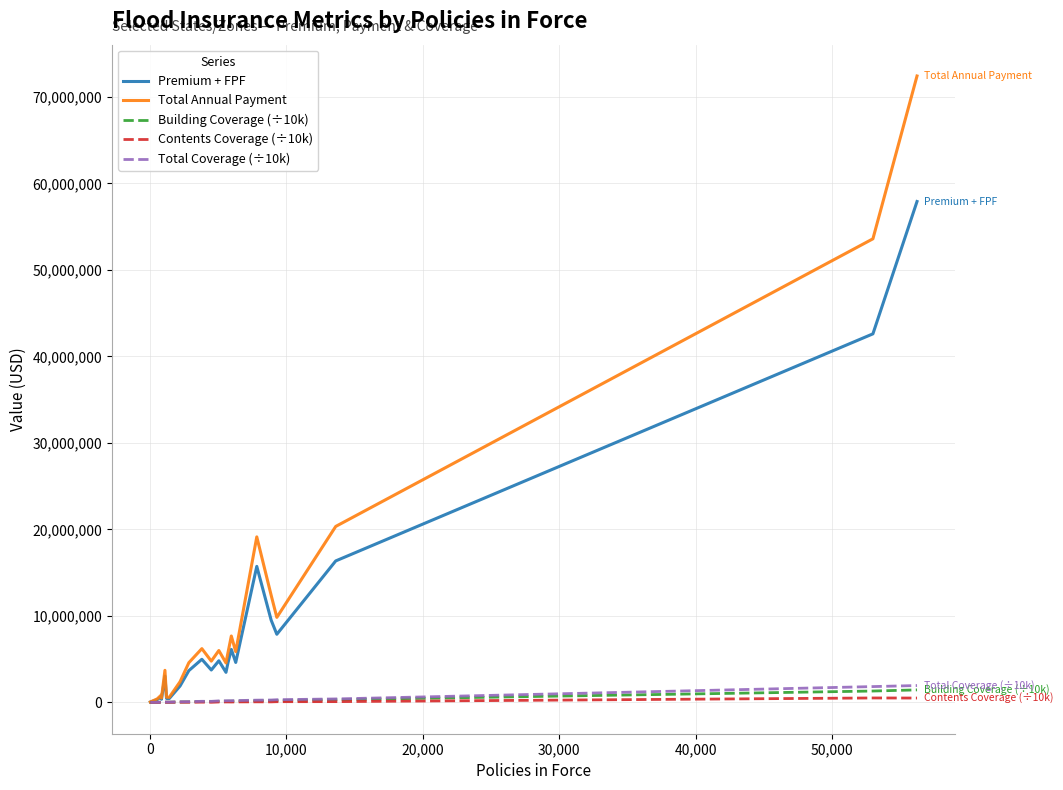

Which series has the largest range (max minus min)?

Total Annual Payment